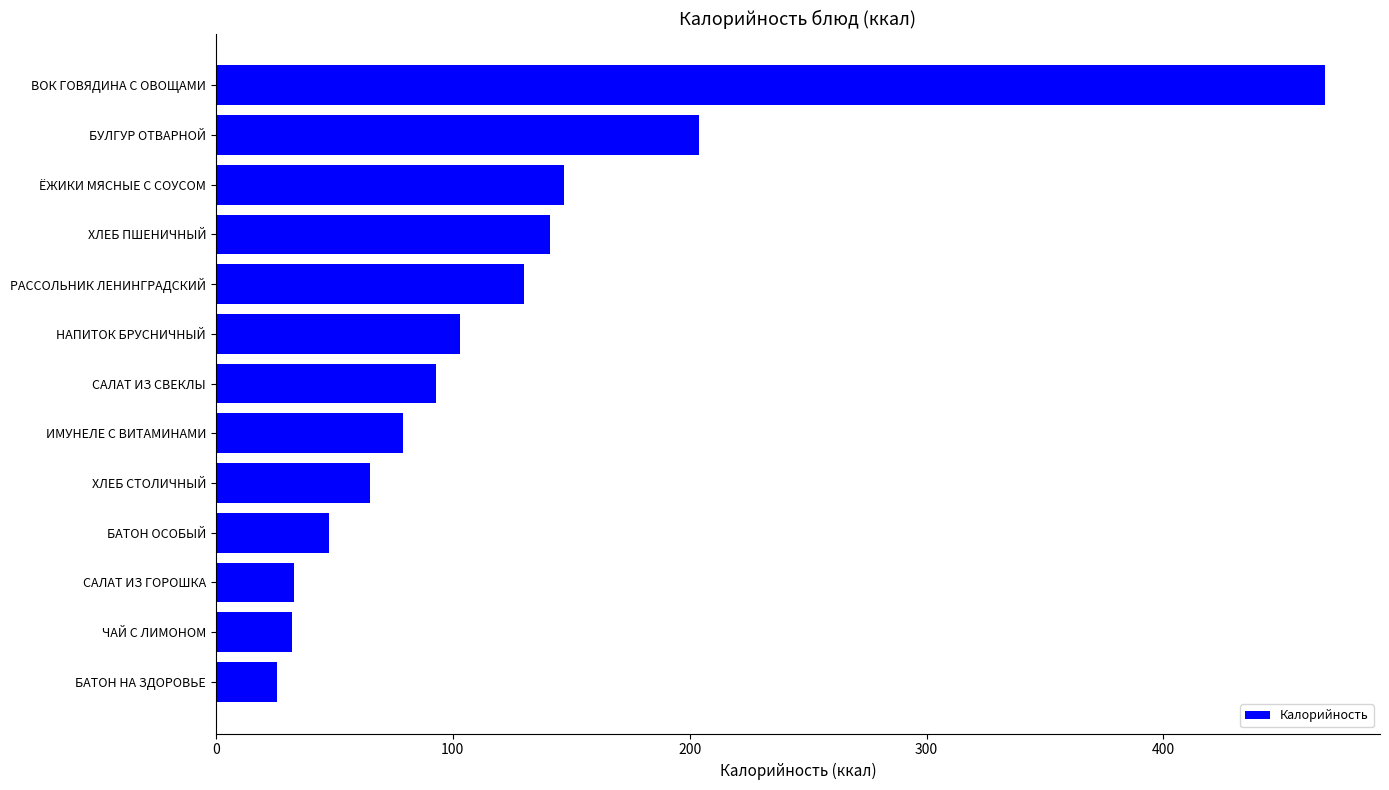

The value at ЧАЙ С ЛИМОНОМ is 32. True or false?

True